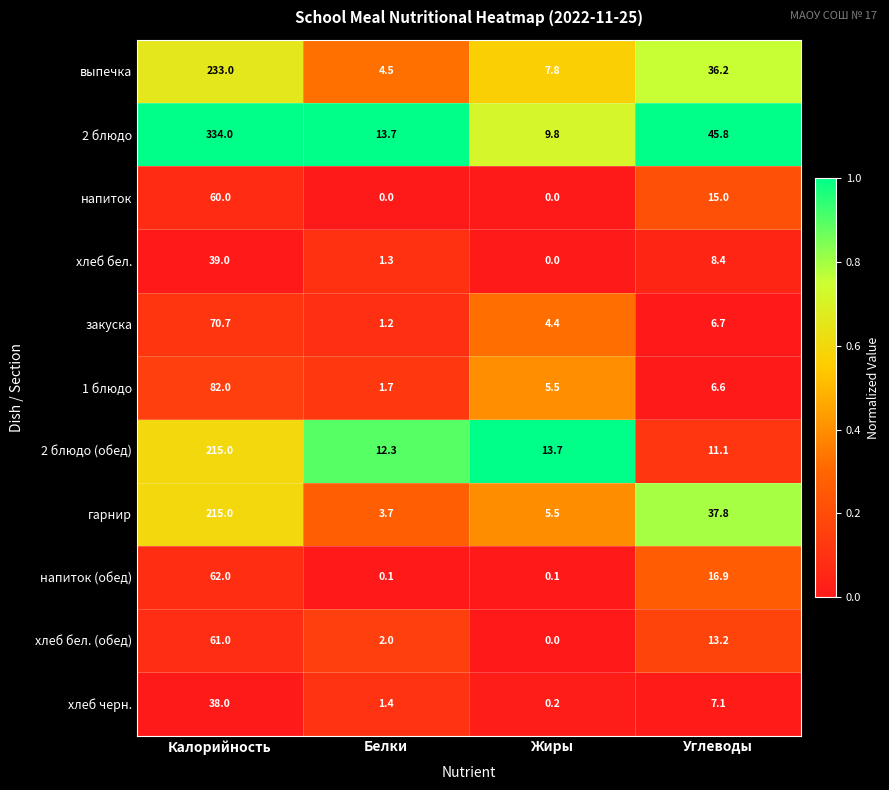

Which category has the highest value across all series?

Калорийность